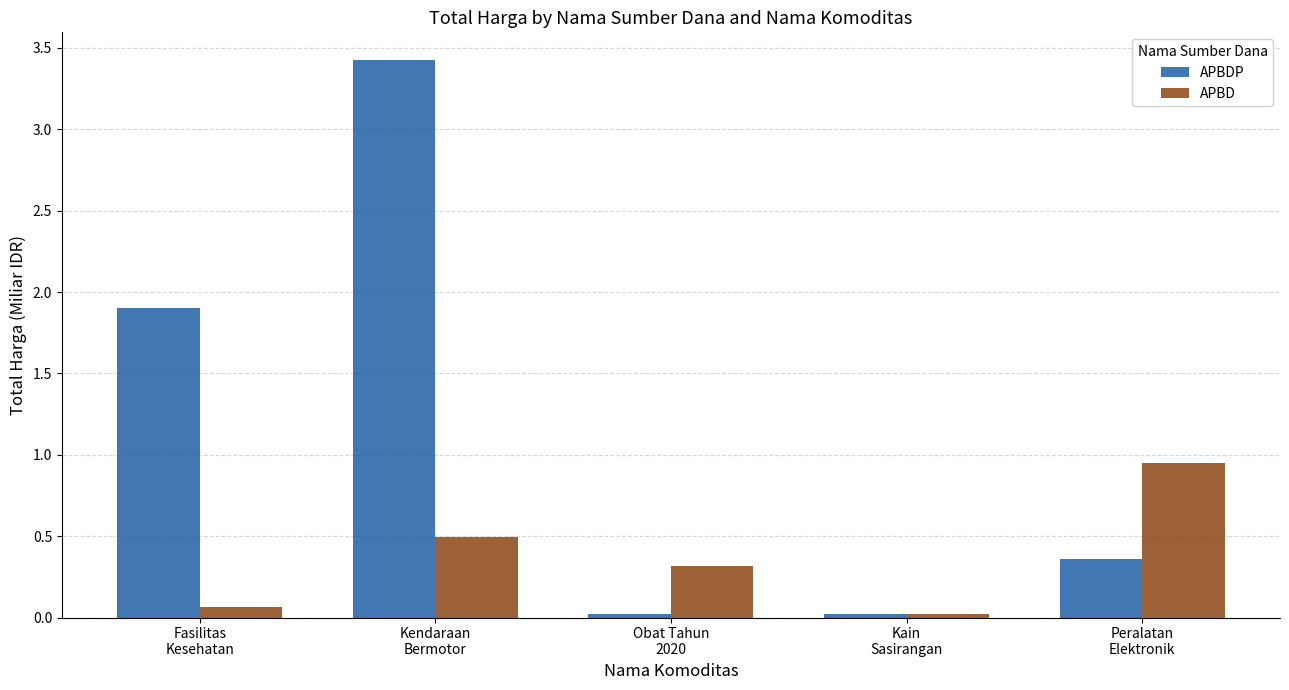

What is the difference between the maximum and second lowest values in the APBDP series?

3.4